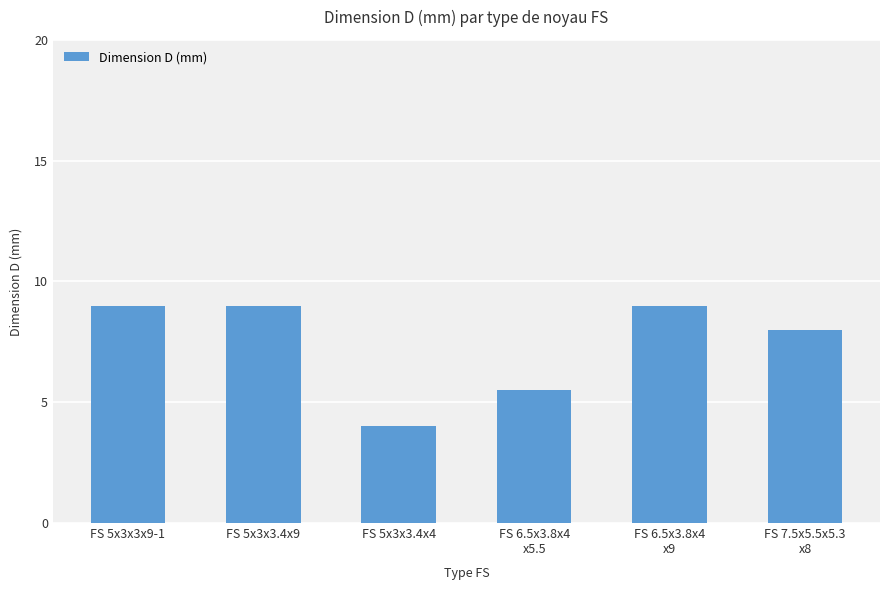

Count the values in the range 5 to 9.

5